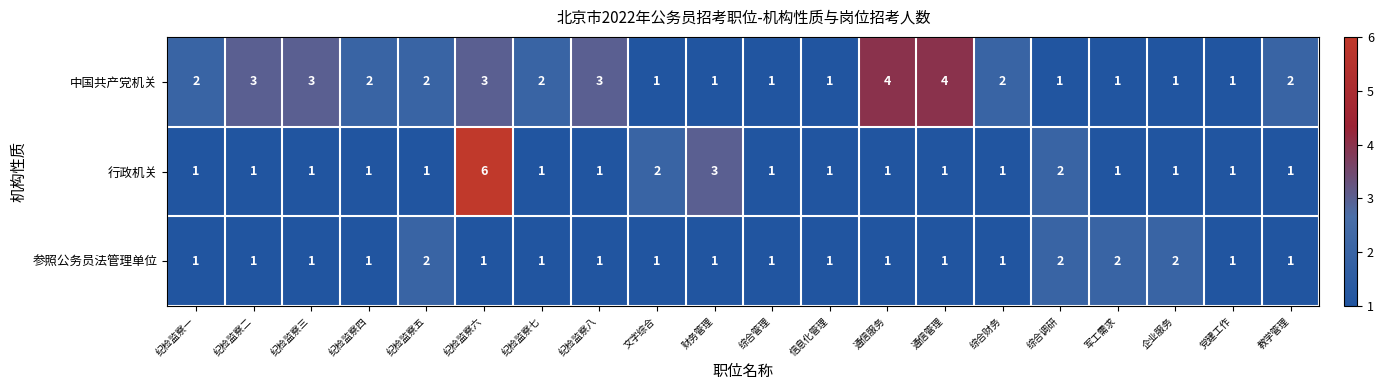

How many 中国共产党机关 values are between 1 and 3?

18